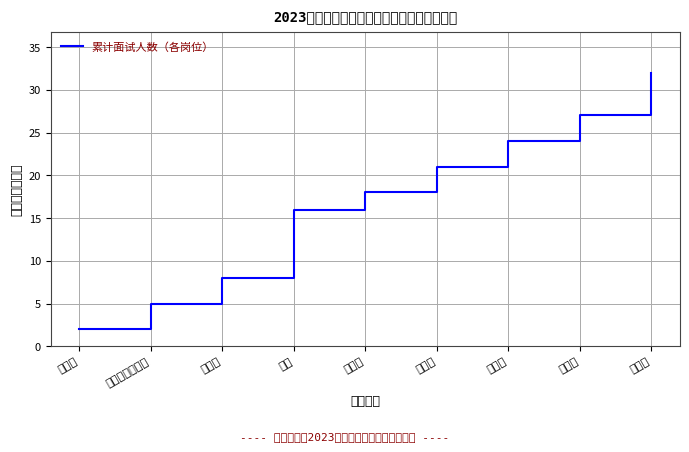

What is the difference between the values at 宣传科 and 财务科?

6